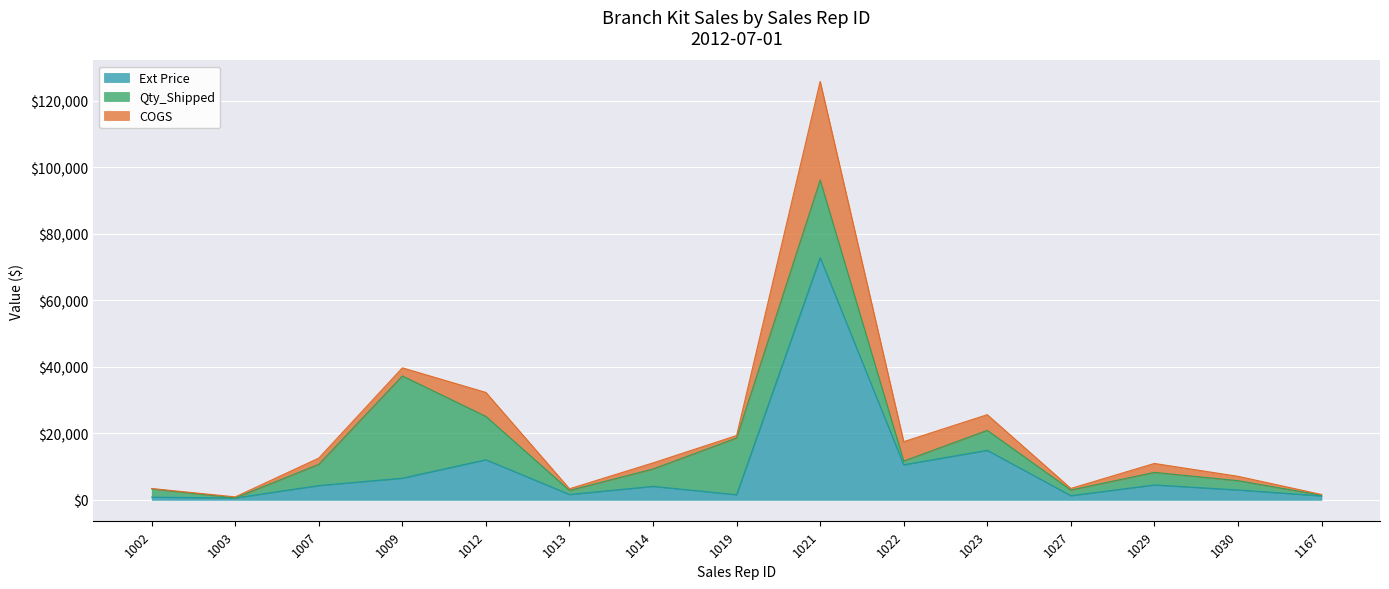

At which category is the sum across all series the highest?

1021